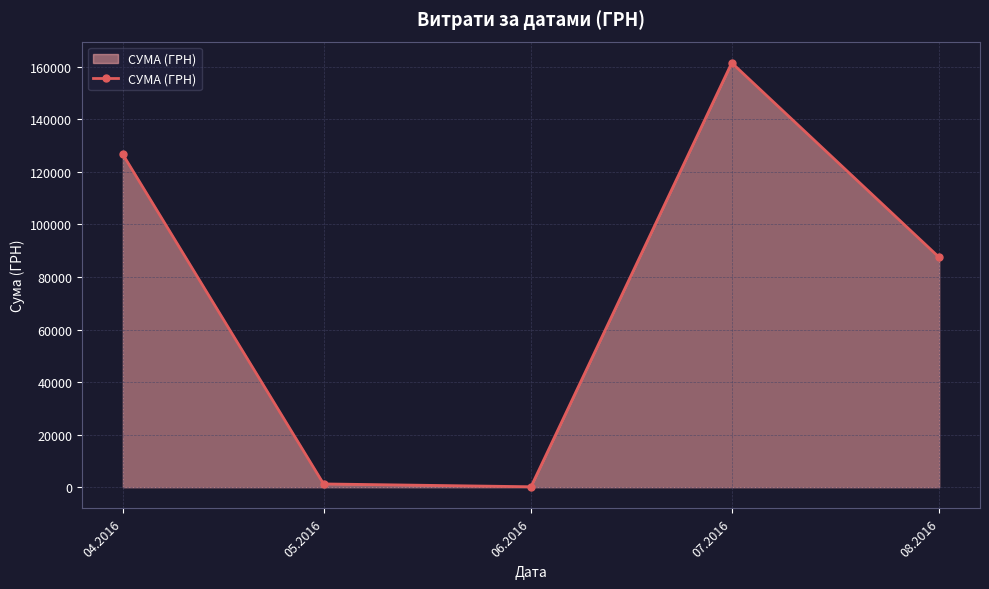

At which label is the value closest to 80846?

08.2016